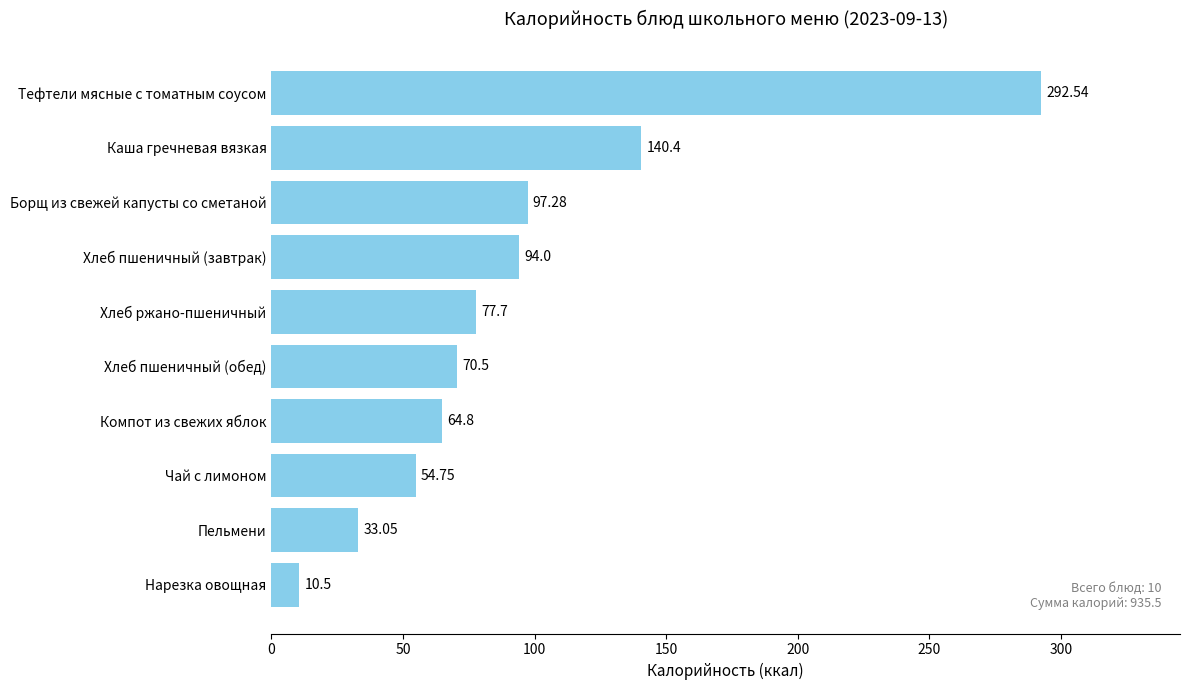

How many values exceed 77?

5